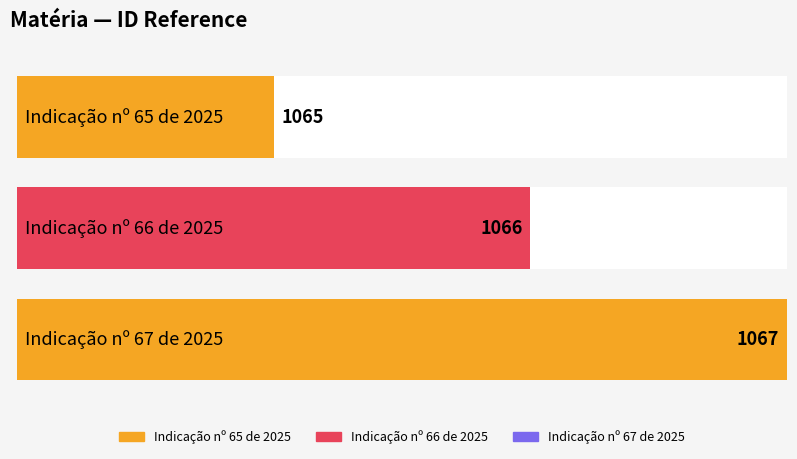

What is the difference between the maximum and minimum values?

2